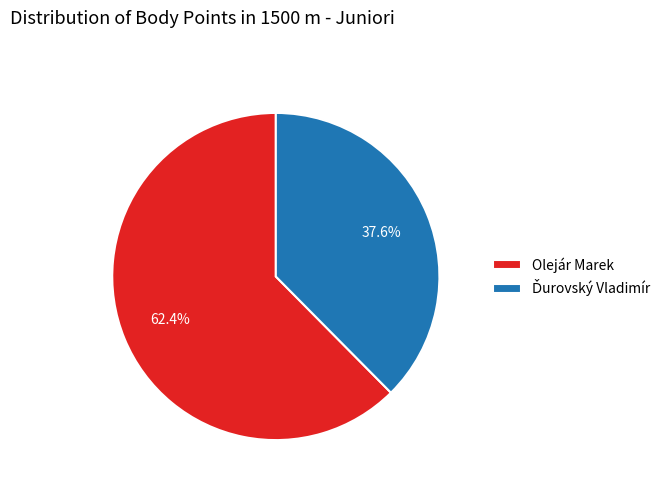

What portion of the pie excludes Olejár Marek?

37.6%